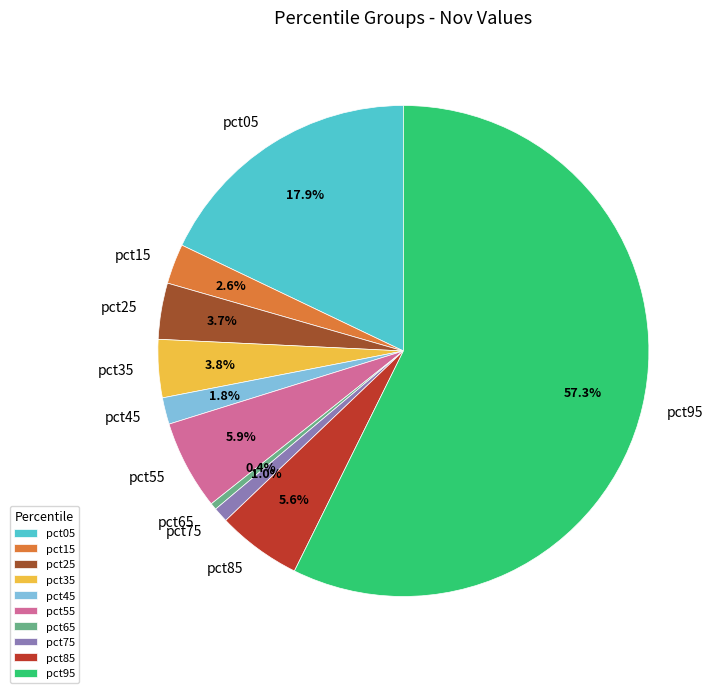

Is the sum of pct65 and pct85 greater than half?

No